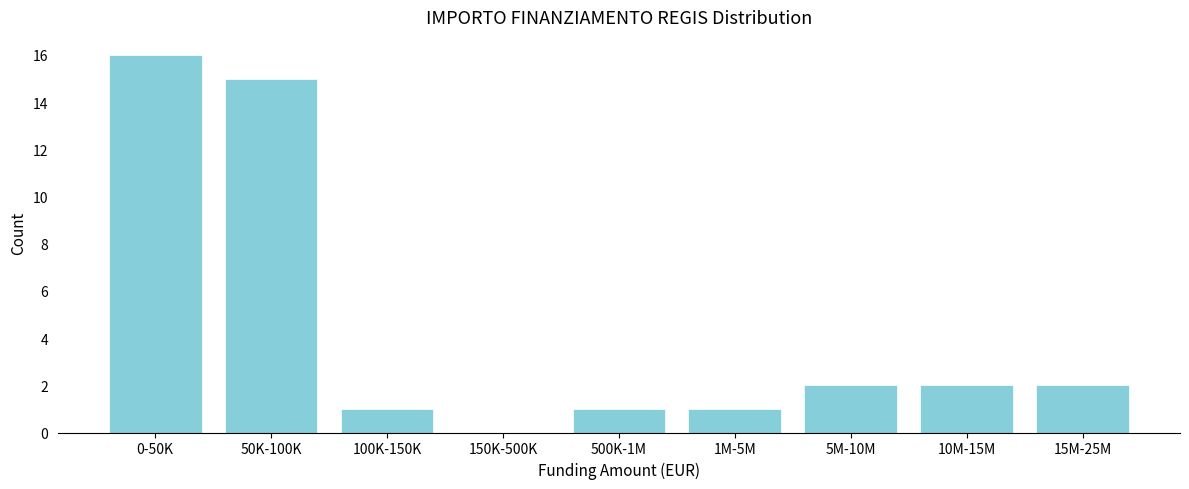

Reading right to left, extract all data points from this chart.

15M-25M=2	10M-15M=2	5M-10M=2	1M-5M=1	500K-1M=1	150K-500K=0	100K-150K=1	50K-100K=15	0-50K=16